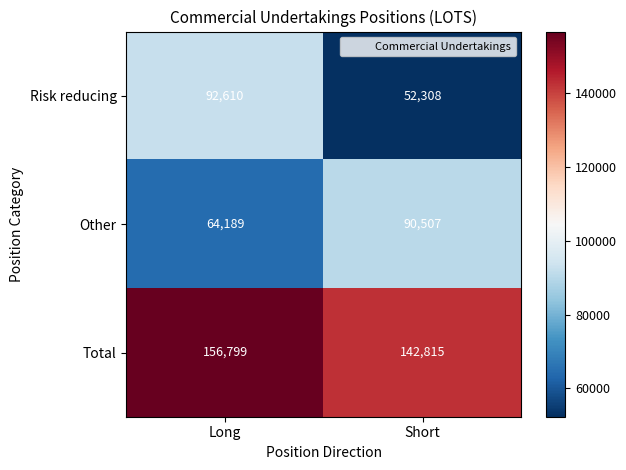

Read the Other value at Short, to the nearest 100.

90500